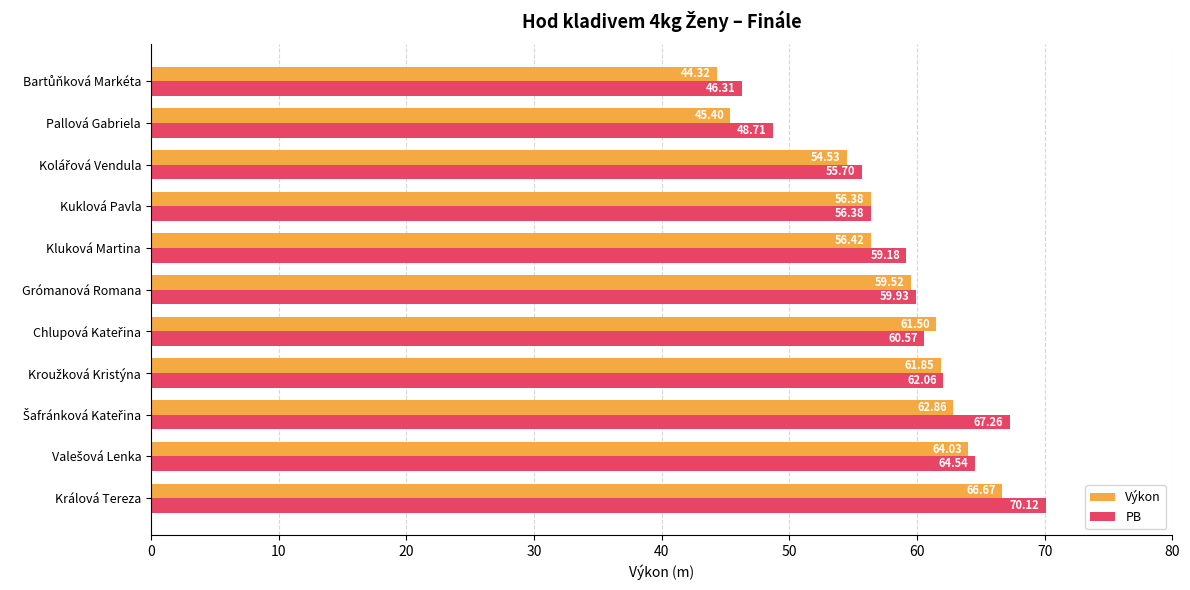

Rank the series by their maximum value, from highest to lowest.

PB, Výkon